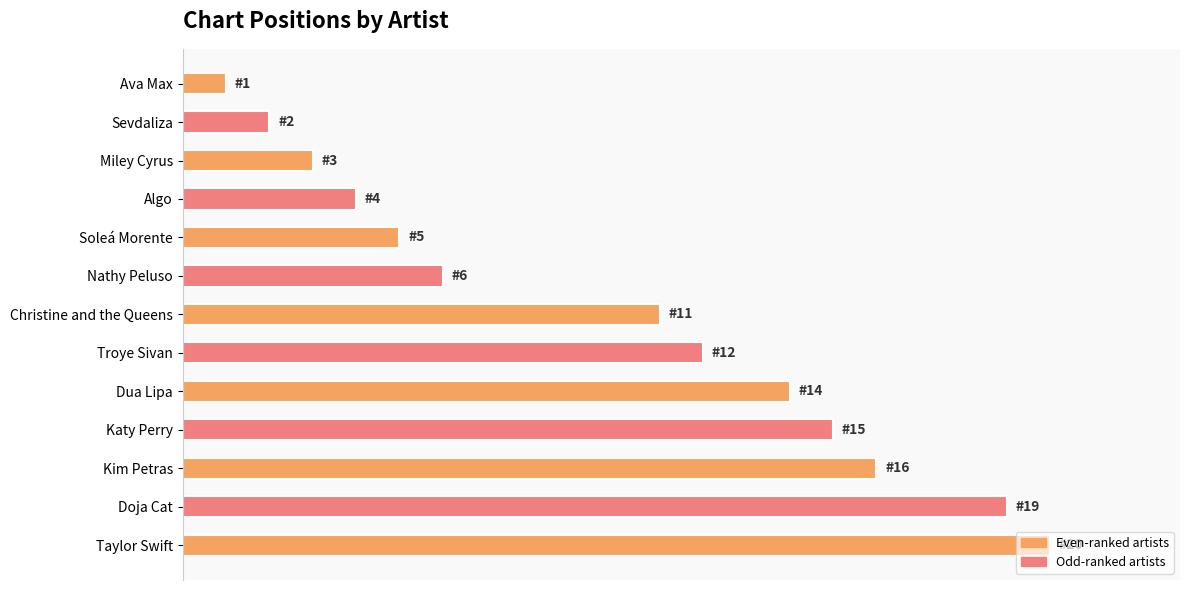

Are the bars horizontal?

Yes